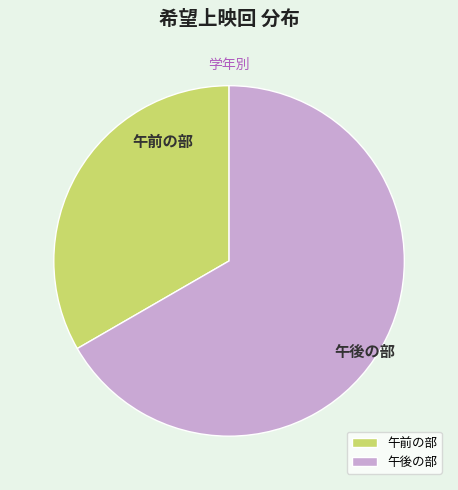

Does any single category account for the majority?

Yes